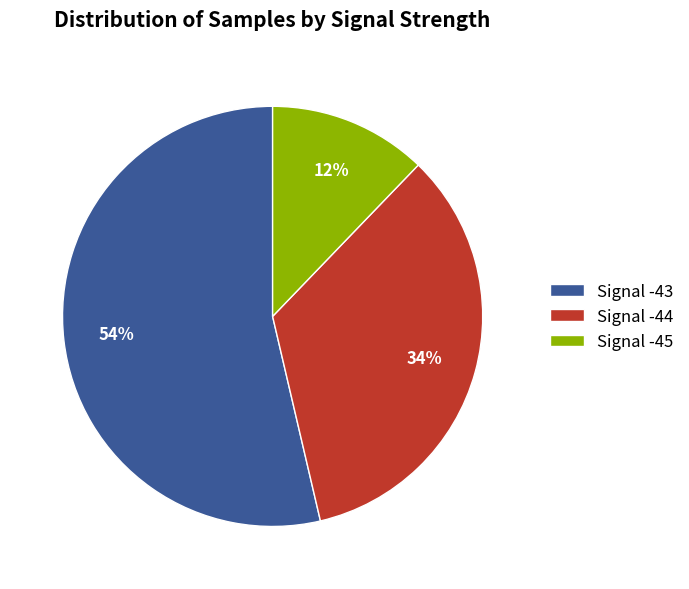

True or false: Signal -43 accounts for 68% of the total.

False